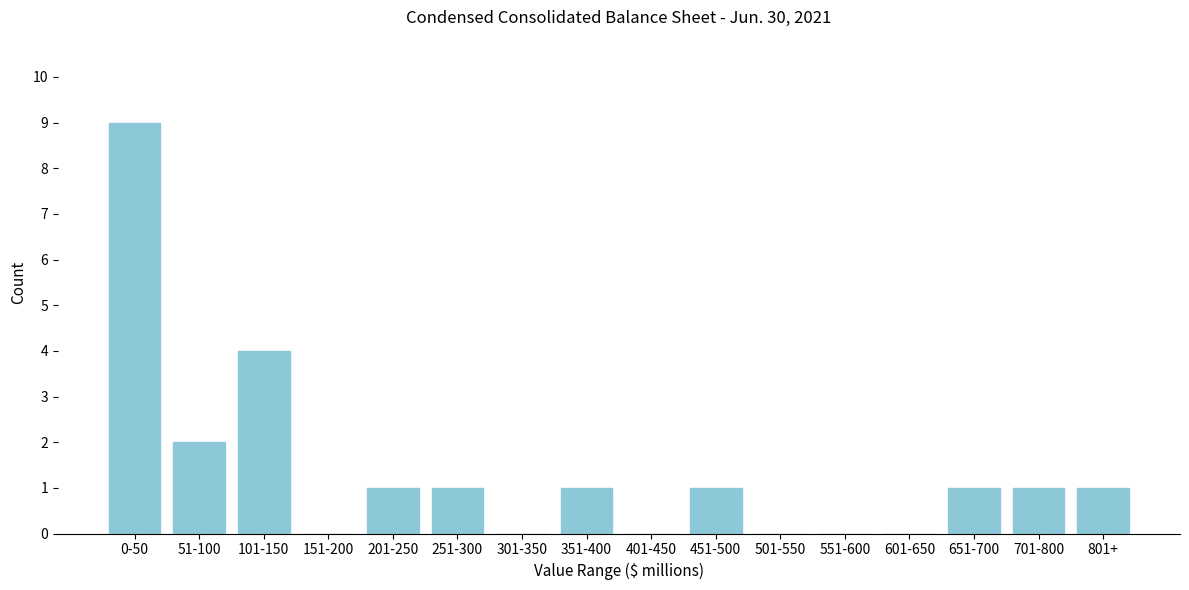

Reading left to right, extract all data points from this chart.

0-50=9	51-100=2	101-150=4	151-200=0	201-250=1	251-300=1	301-350=0	351-400=1	401-450=0	451-500=1	501-550=0	551-600=0	601-650=0	651-700=1	701-800=1	801+=1